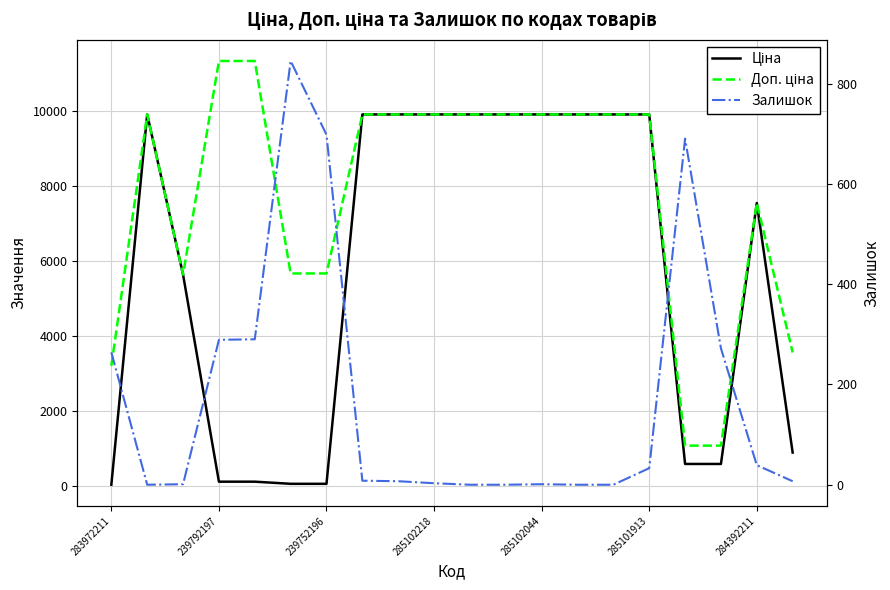

At 285101913, list the series in order from largest to smallest.

Ціна, Доп. ціна, Залишок